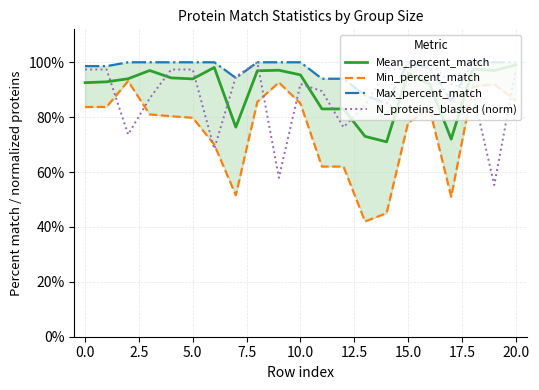

What is the value of the N_proteins_blasted (norm) point at the 18th from the left?

0.9